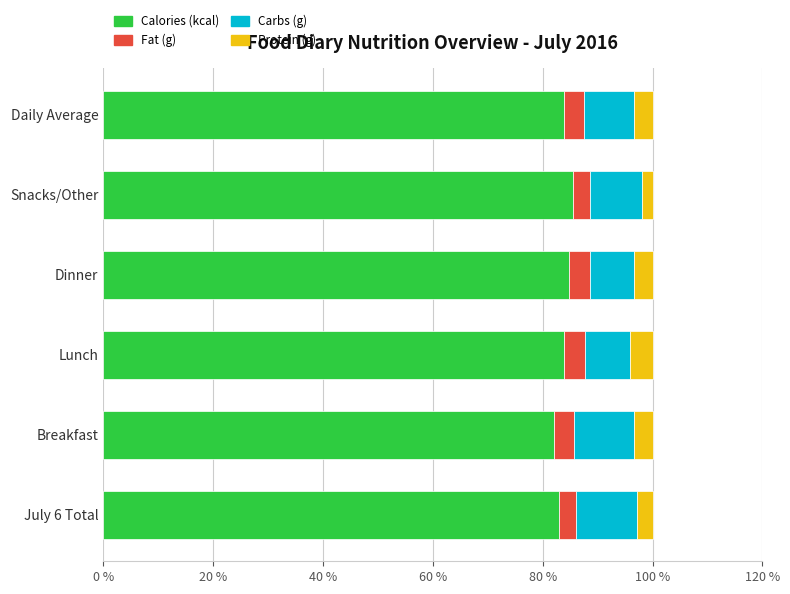

What is the sum of all Calories (kcal) values?

503.2